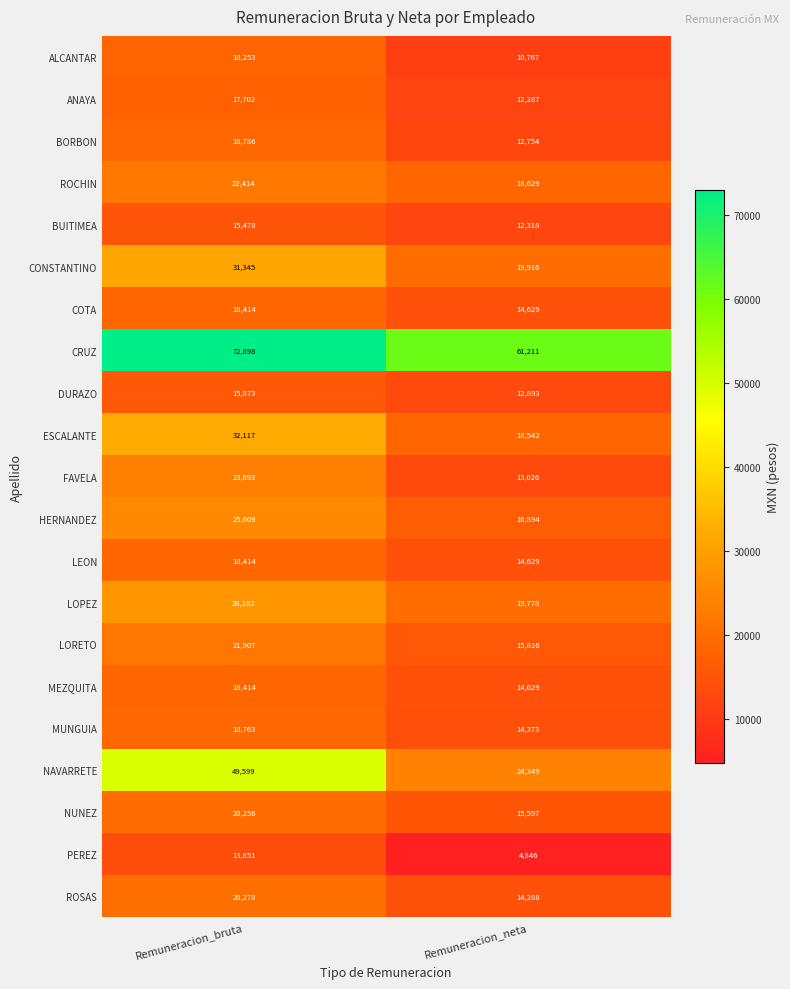

At which category is the sum across all series the highest?

Remuneracion_bruta